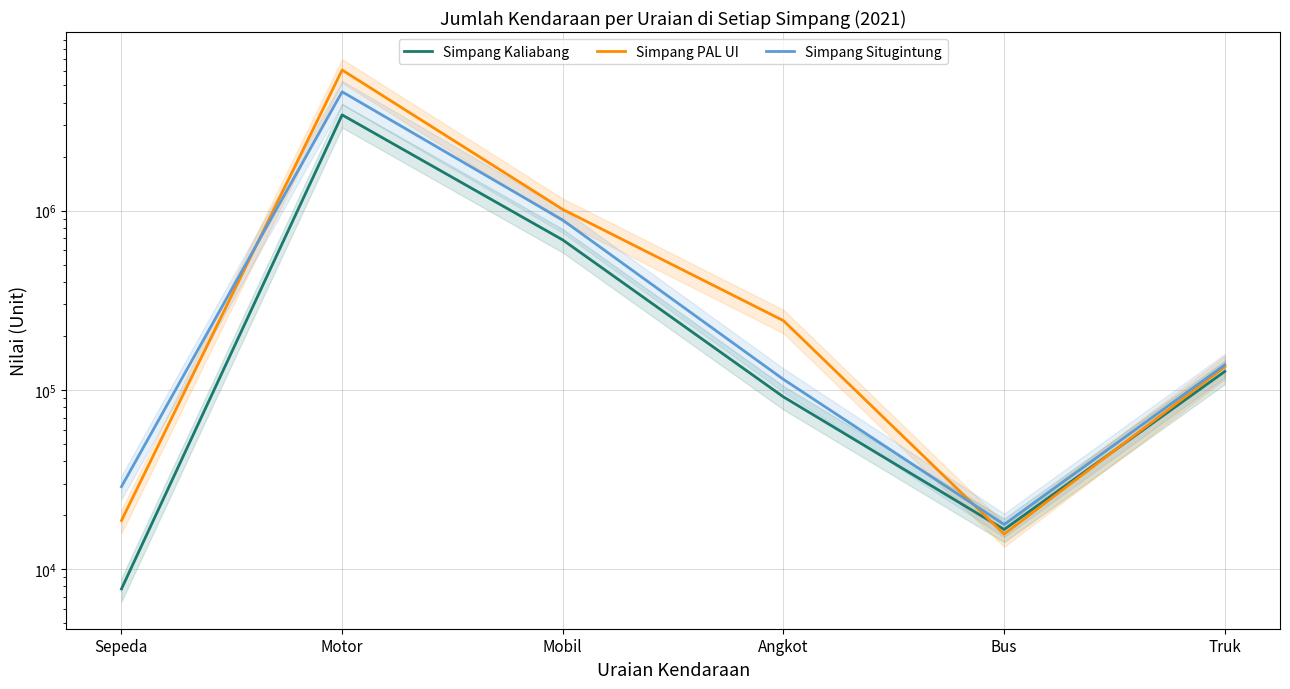

Where does the Simpang PAL UI series first go above 243459?

Motor